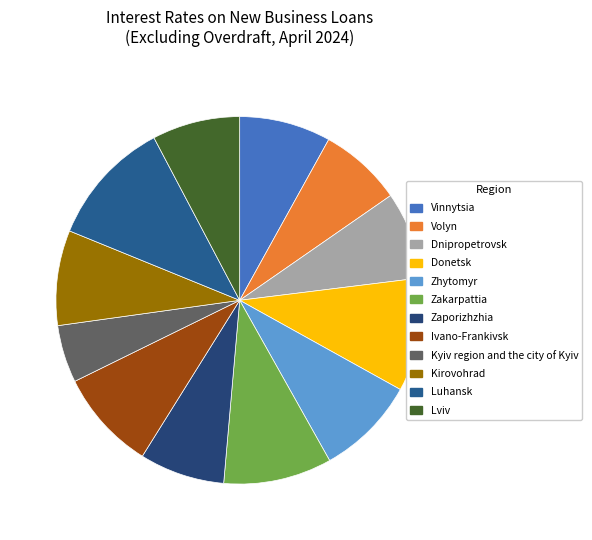

To the nearest percent, what is the difference between the Kirovohrad and Donetsk slice percentages?

2%